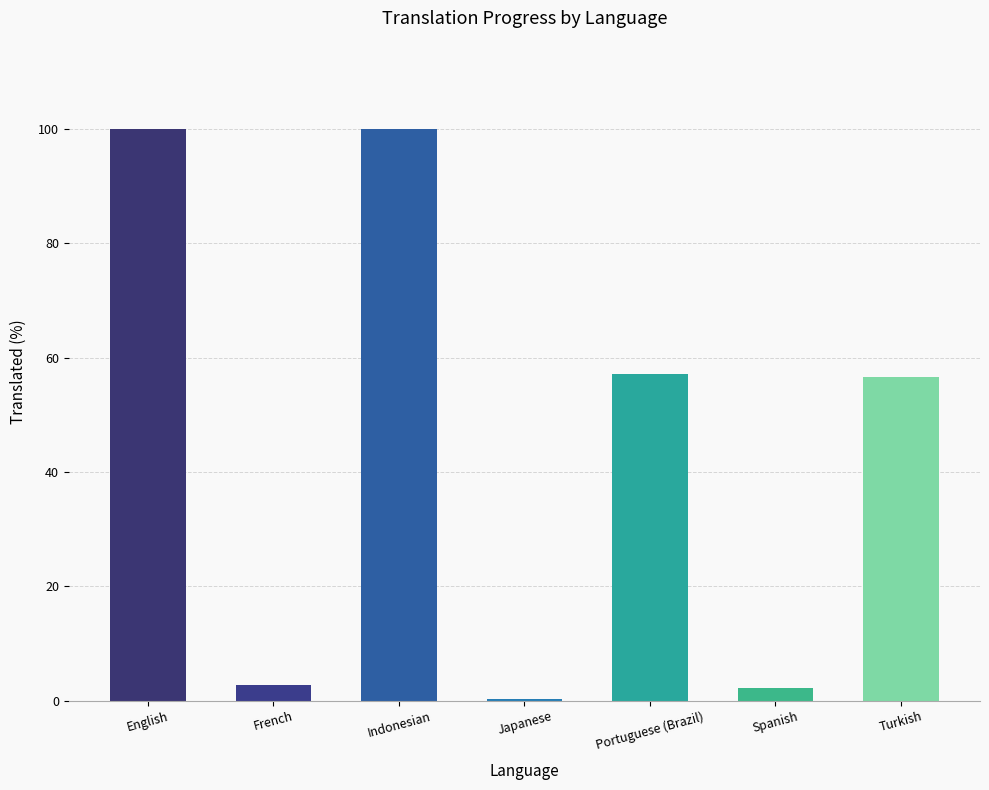

What is the change in value from Indonesian to Portuguese (Brazil)?

-42.8